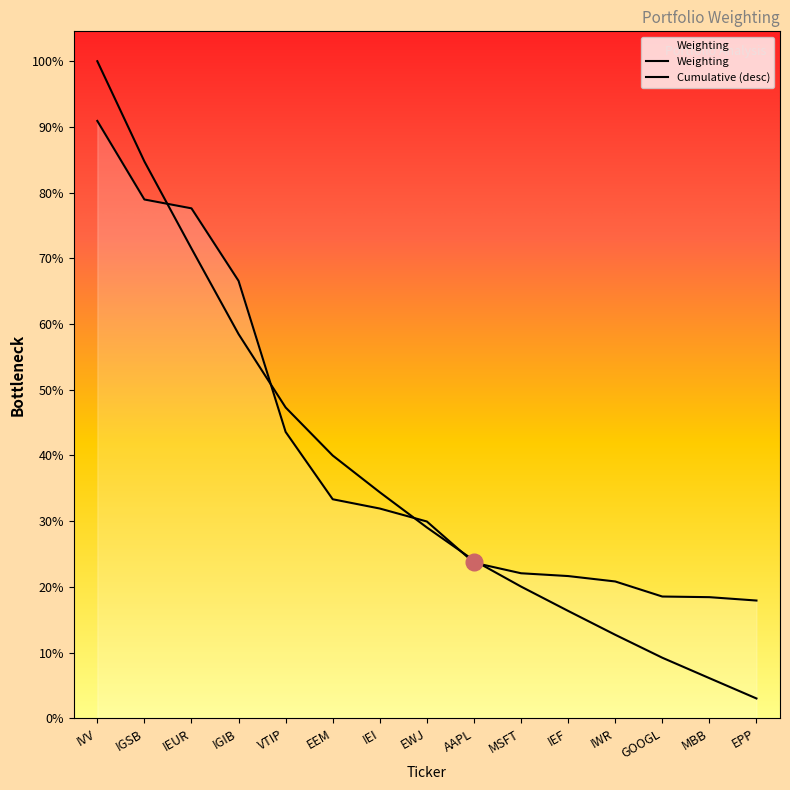

Is it true that the value at EEM is 0.7?

False